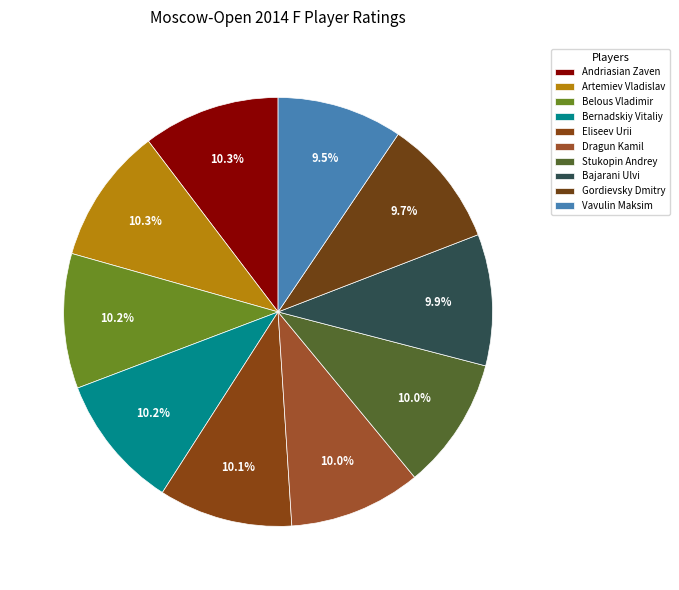

Does Belous Vladimir represent more than half of the total?

No